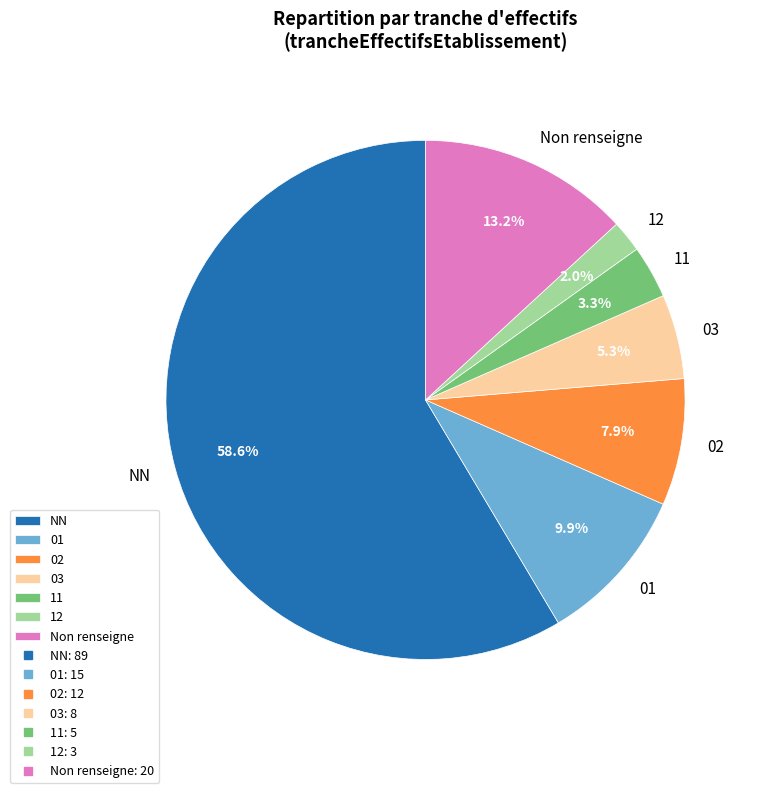

Which has a higher value, 12 or 11?

11